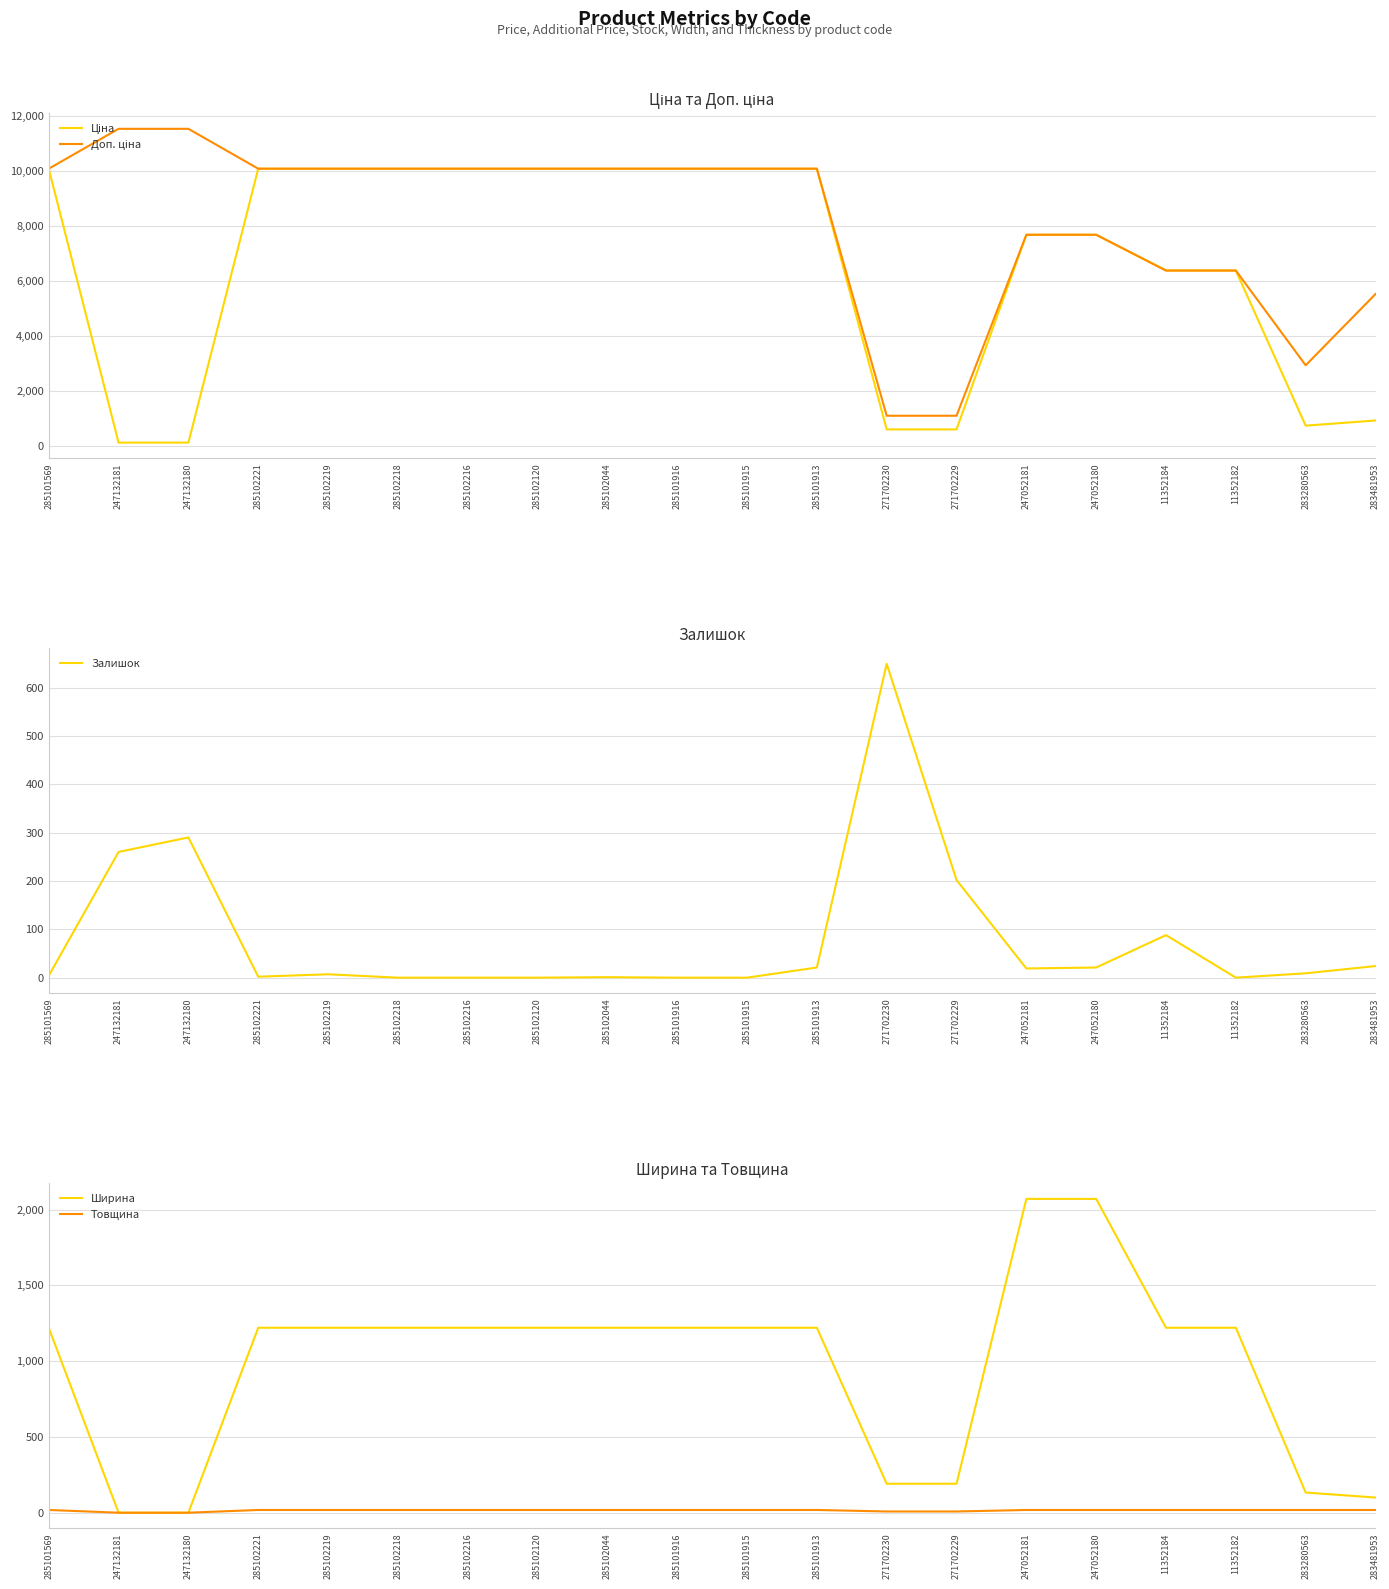

What is the label of the 14th point from the left?

271702229